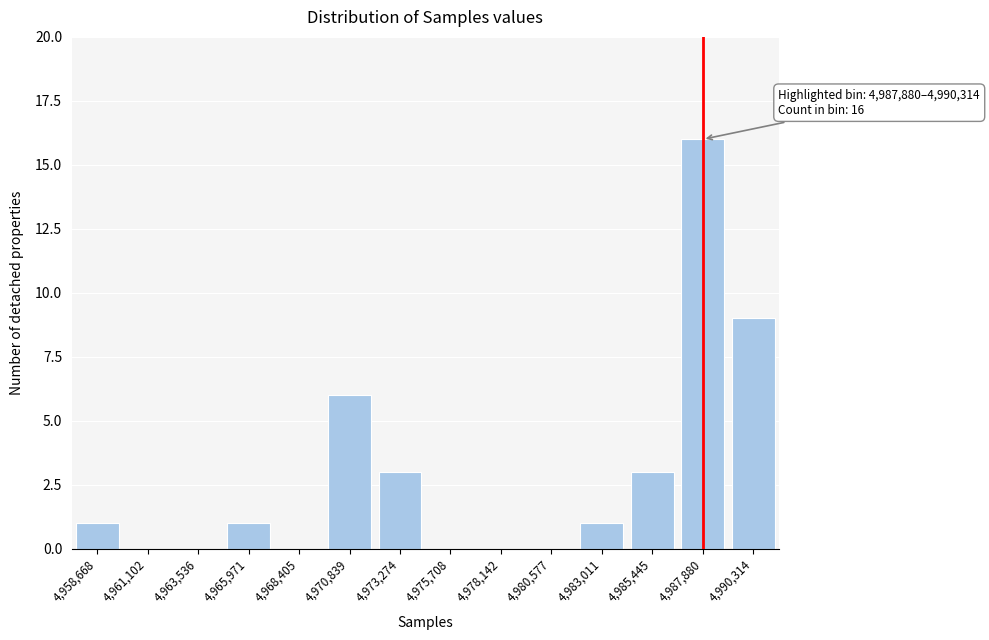

Reading left to right, what are all the values shown in this chart?

4,958,668=1	4,961,102=0	4,963,536=0	4,965,971=1	4,968,405=0	4,970,839=6	4,973,274=3	4,975,708=0	4,978,142=0	4,980,577=0	4,983,011=1	4,985,445=3	4,987,880=16	4,990,314=9